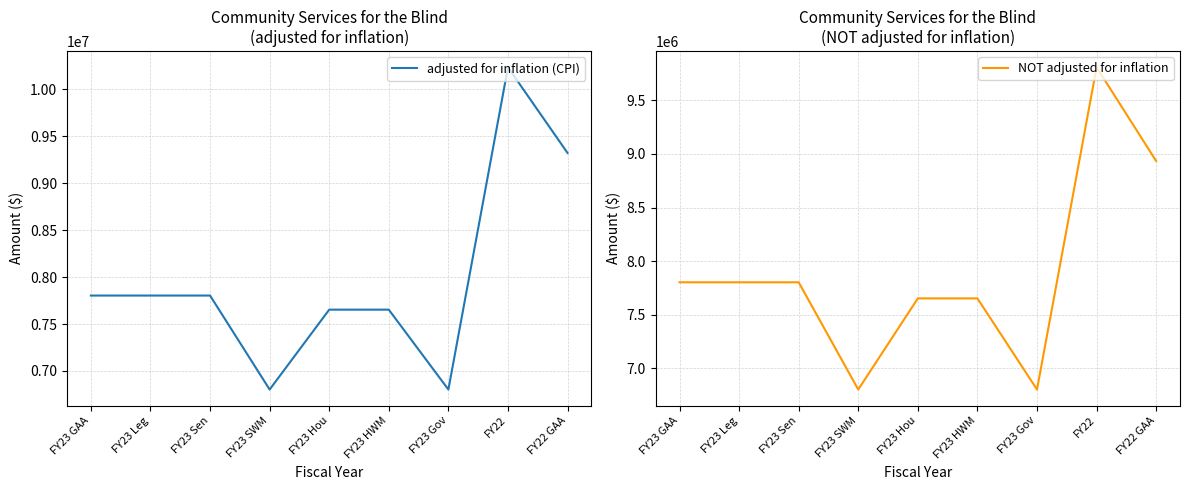

True or false: adjusted for inflation (CPI) and NOT adjusted for inflation cross at least once.

False